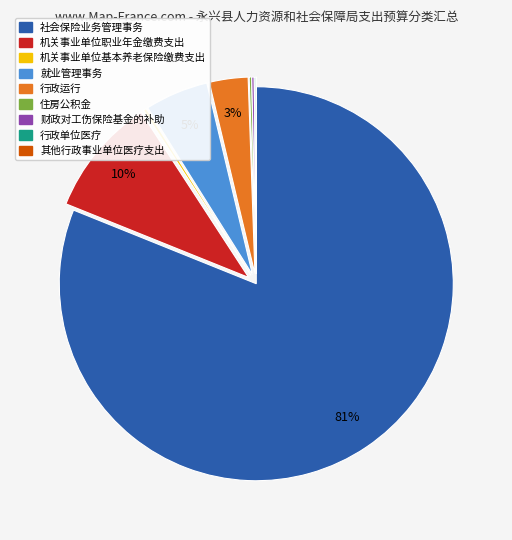

Does any single category account for the majority?

Yes